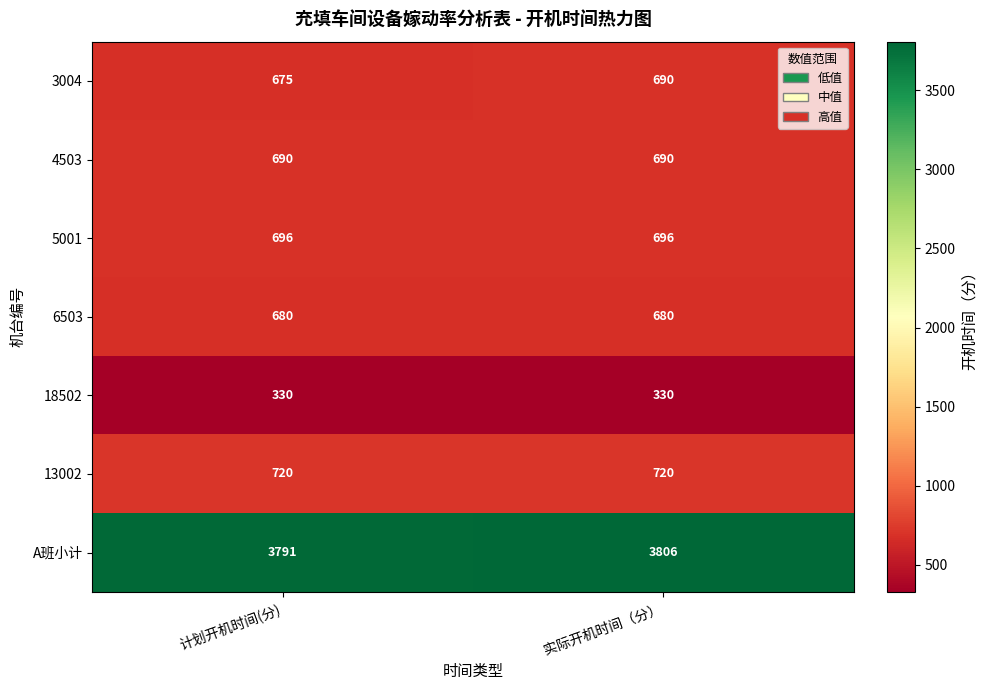

What is the spread (max minus min) of values at 实际开机时间（分）?

3476